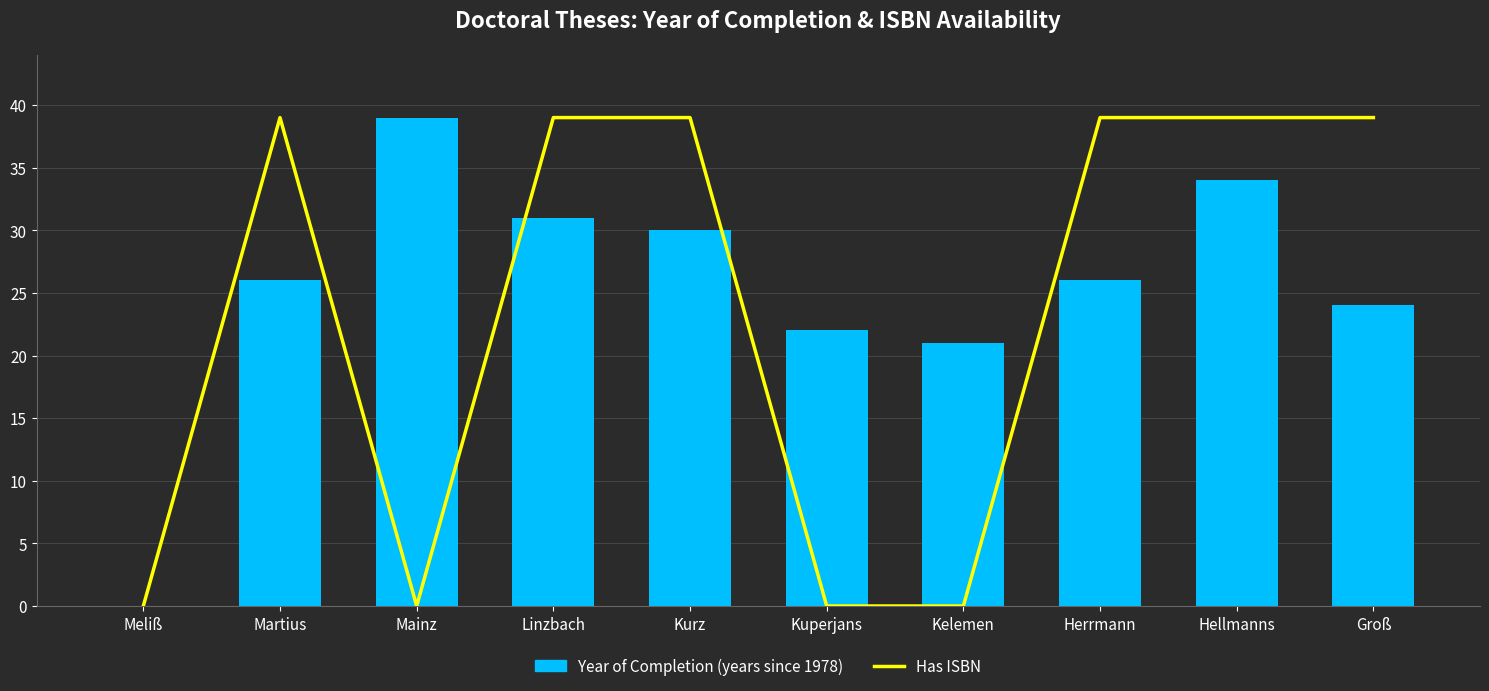

At which label does Has ISBN reach its peak?

Martius